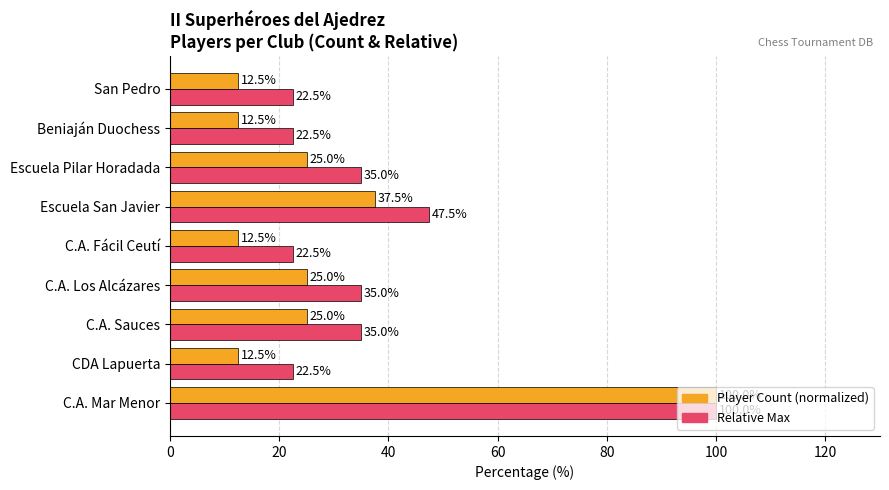

What is the total value across all series at C.A. Sauces?

60.0